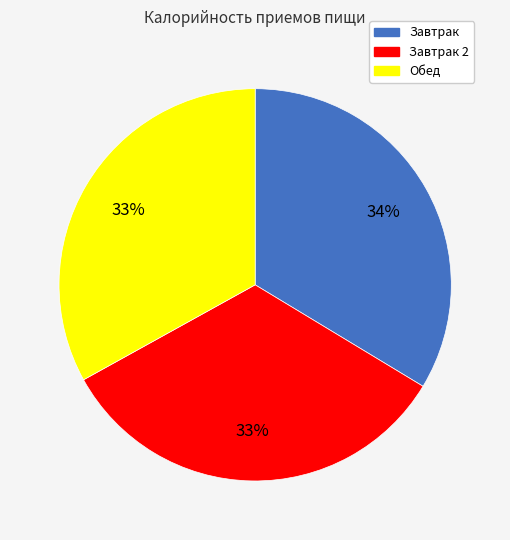

To the nearest percent, what is the difference between the largest and smallest slice percentages?

1%